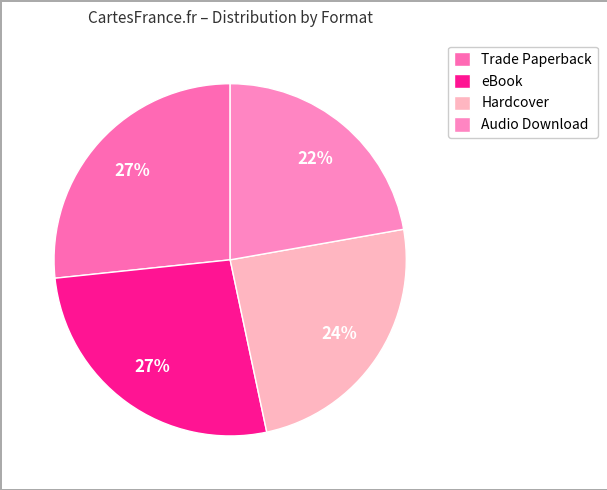

What percentage is the Hardcover slice, to the nearest percent?

24%